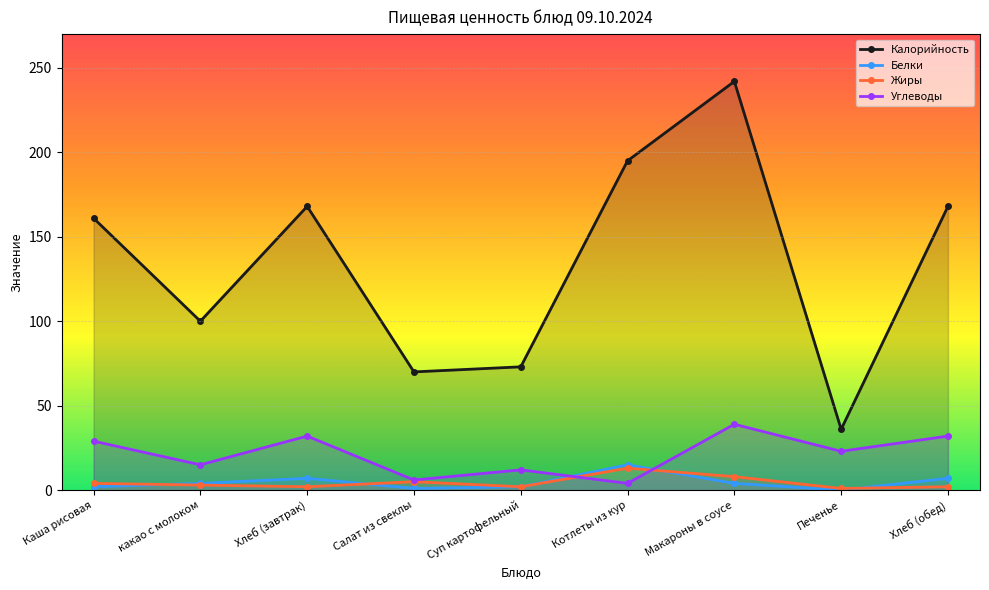

What is the value of the Жиры point at the 7th from the left?

8